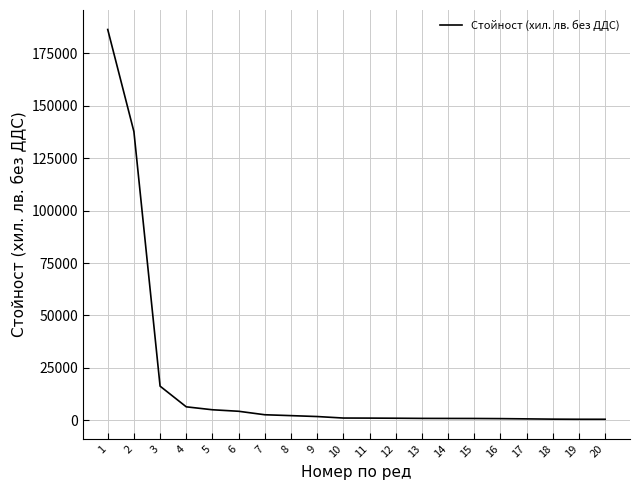

What is the difference between the maximum and minimum values?

185912.7